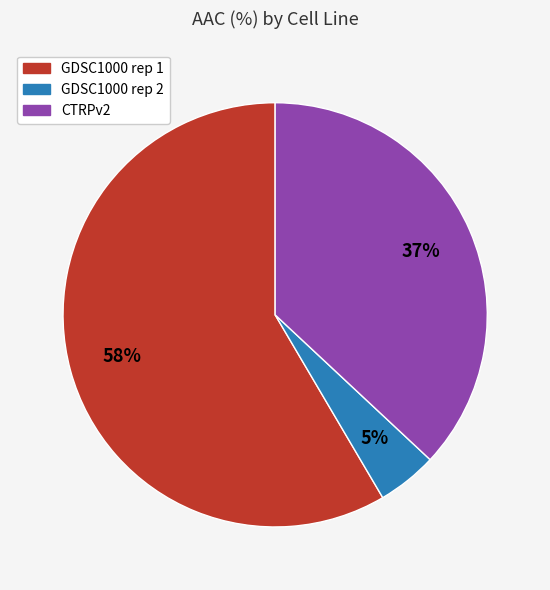

Is it true that GDSC1000 rep 1 is 58% of the pie?

True